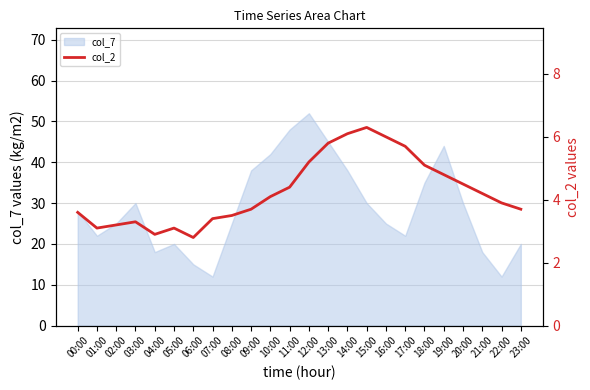

At which label does col_7 reach its peak?

12:00